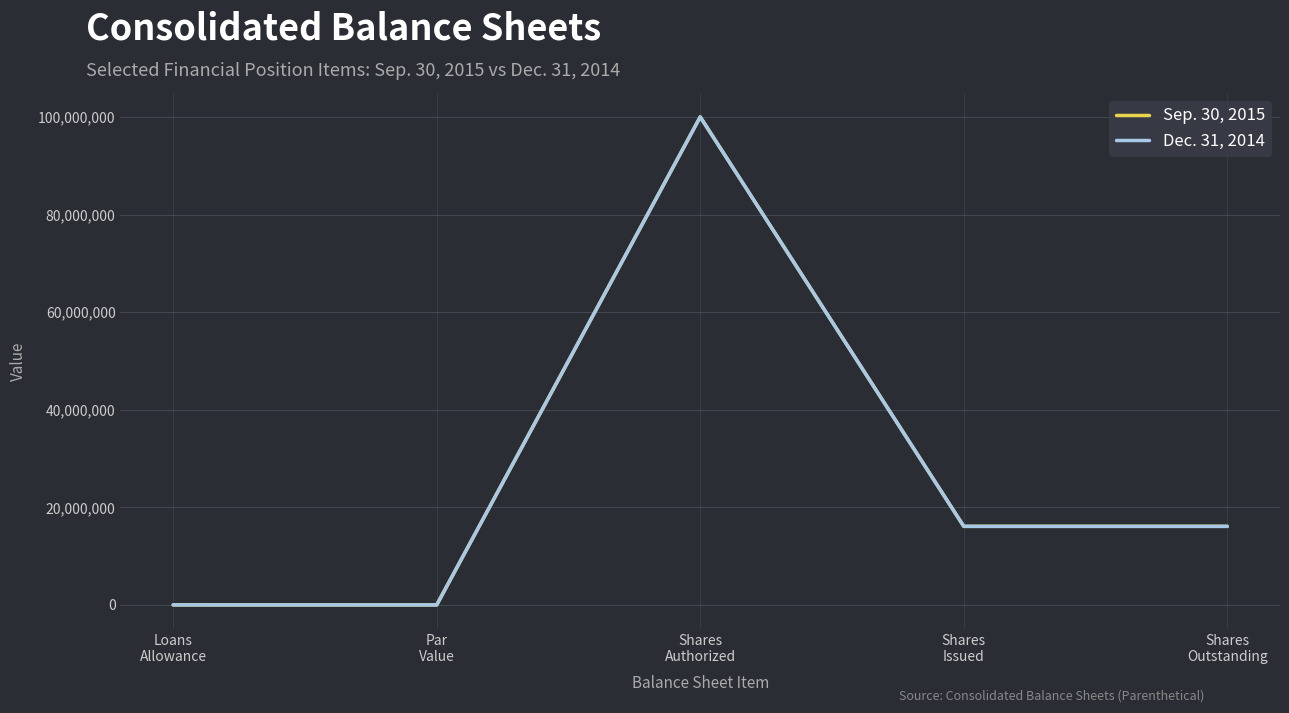

The Sep. 30, 2015 series shows 16100966 at Shares
Outstanding. True or false?

True